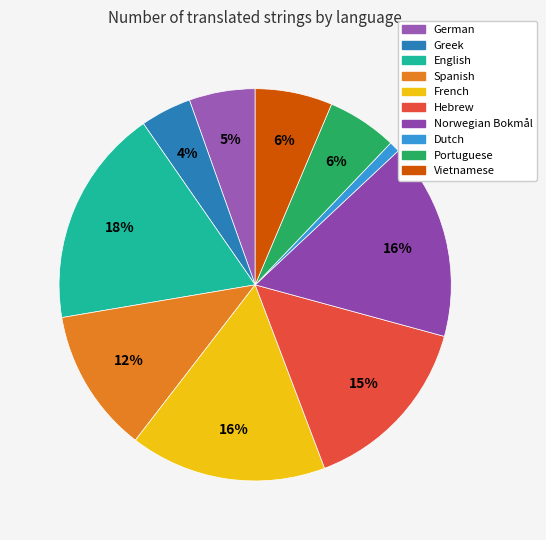

To the nearest percent, what is the combined percentage of English and Portuguese?

24%